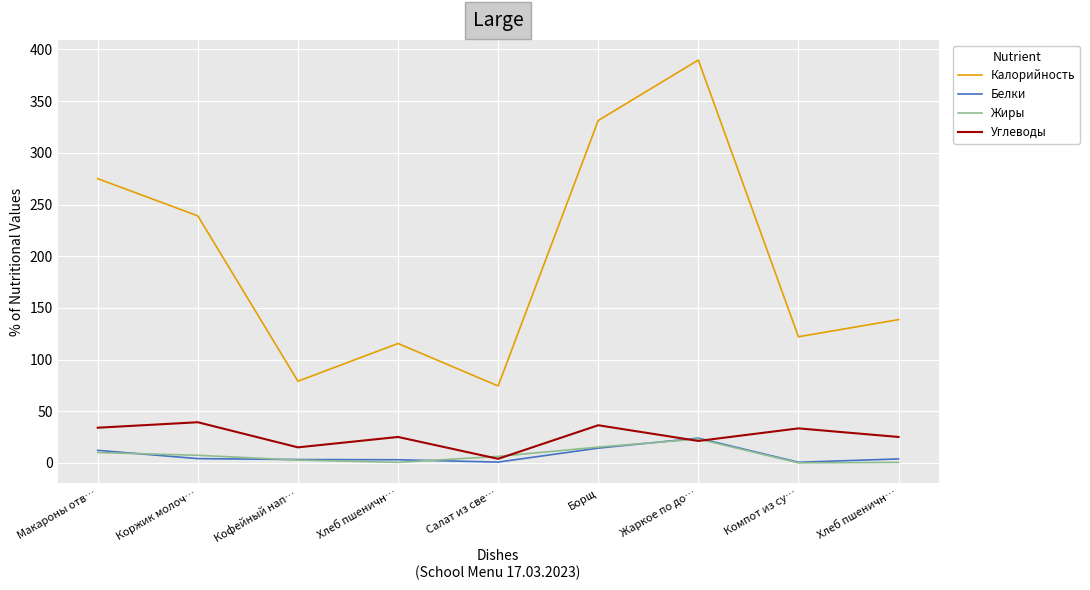

What is the maximum value for Жиры?

23.1